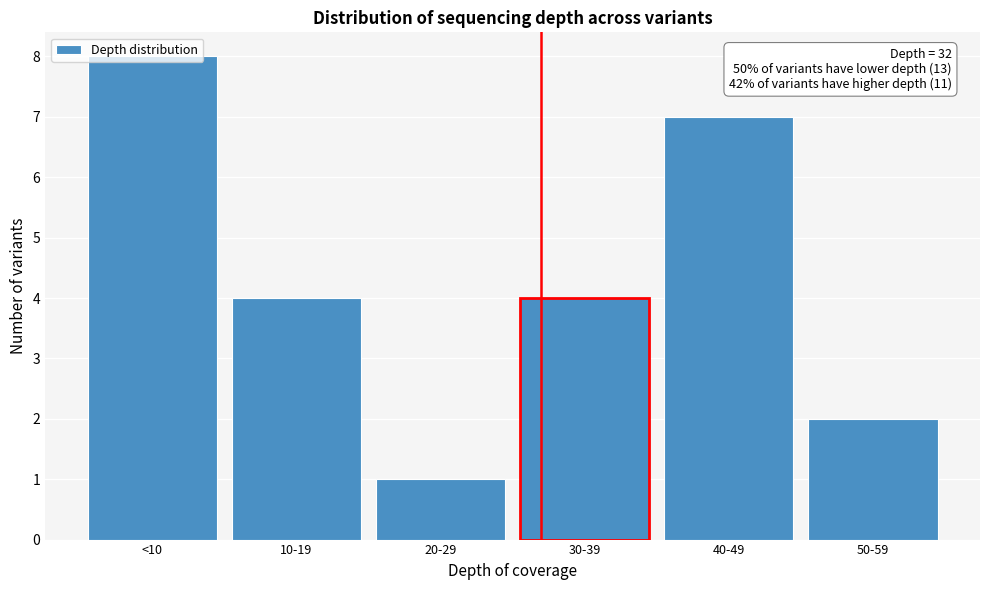

What value does the data have at 10-19?

4